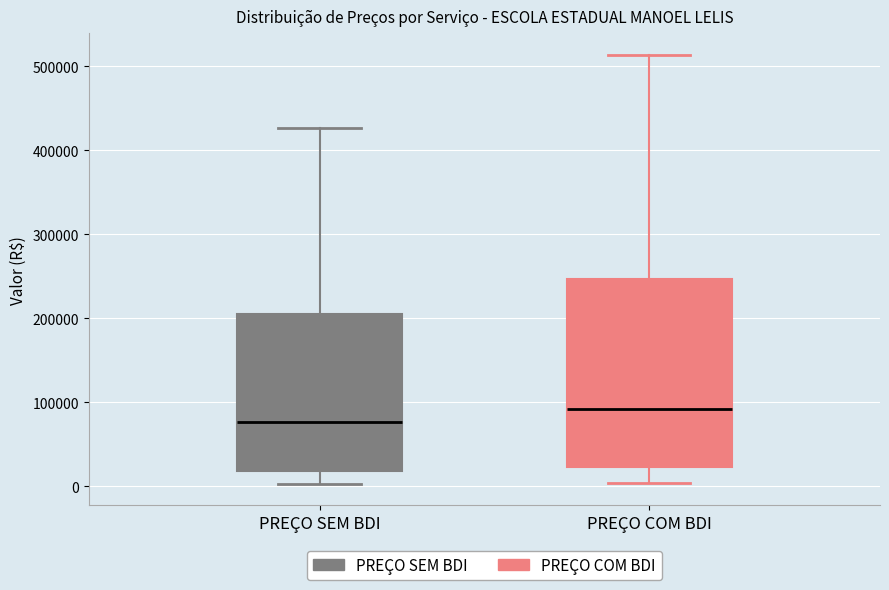

Reading left to right, transcribe this box plot: for each box, give where its median line is, the range the box spans, and where its two whiskers end, as read against the y-axis. The values are not printed on the chart, so give them approximately, as read against the axis.

PREÇO SEM BDI: median 80000, box 20000 to 200000, whiskers 0 to 430000
PREÇO COM BDI: median 90000, box 20000 to 250000, whiskers 0 to 510000